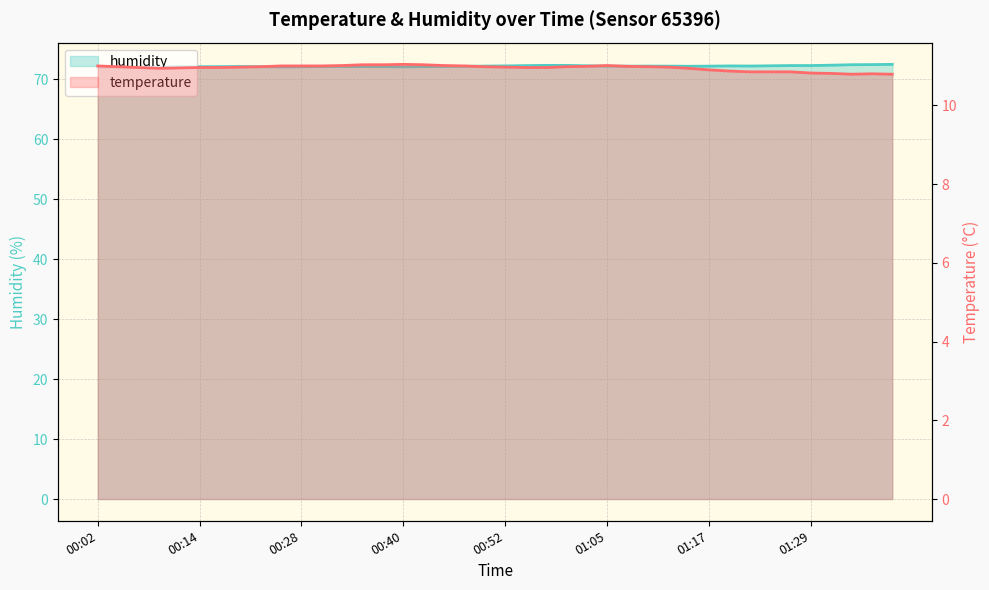

Count the number of categories in the chart.

40